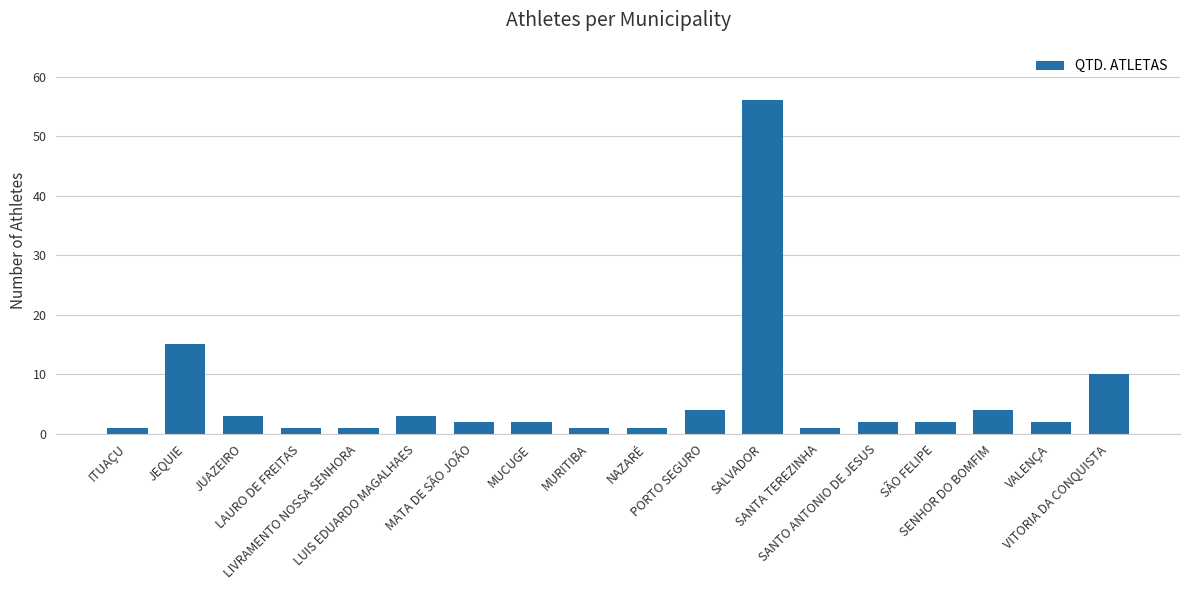

What is the difference between the maximum and minimum values?

55